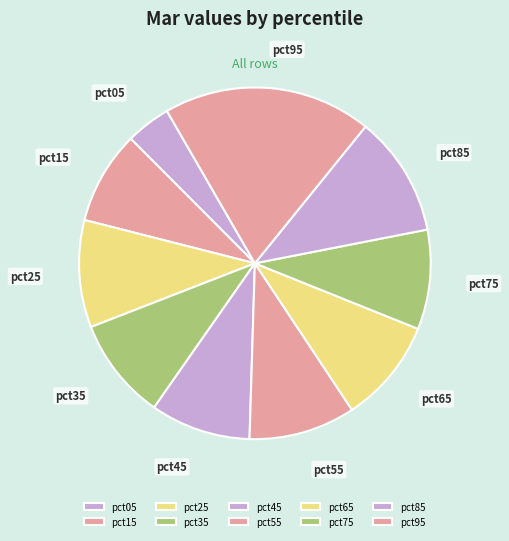

Which slice is the largest?

pct95